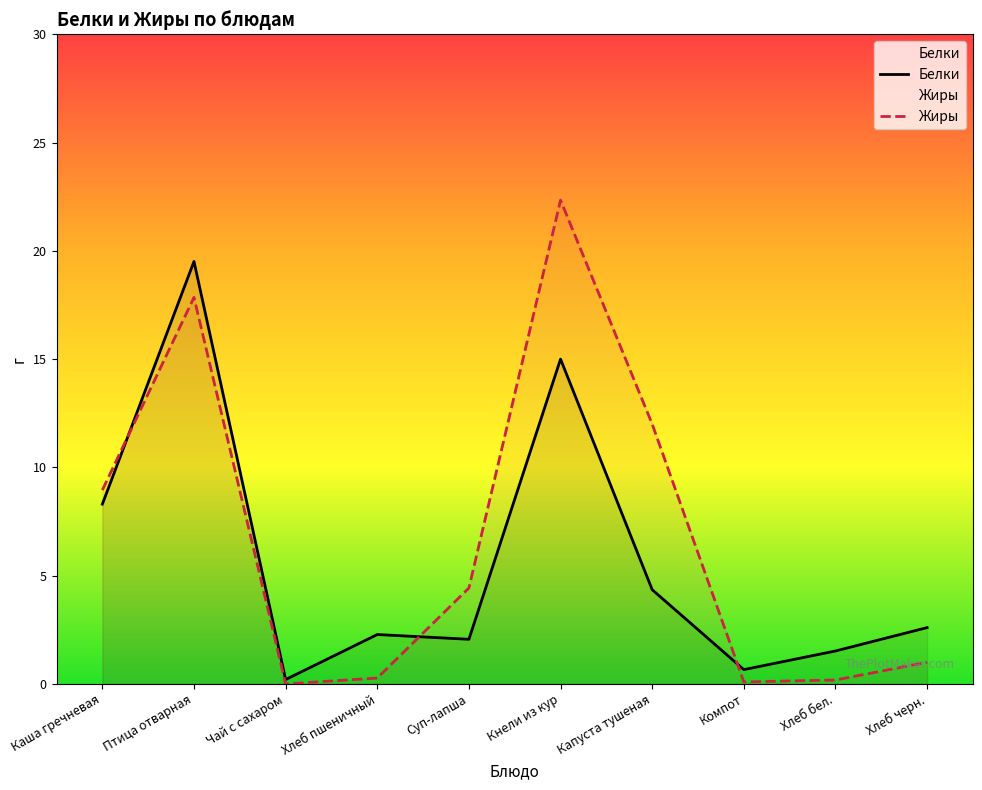

Between which two adjacent categories do Белки and Жиры first intersect?

Каша гречневая and Птица отварная